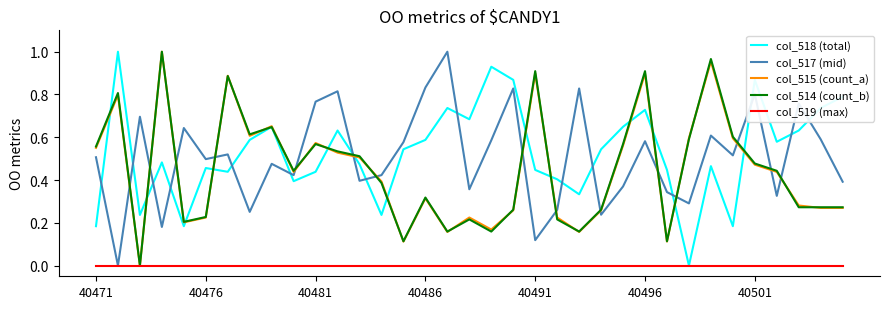

How many times do col_514 (count_b) and col_517 (mid) cross each other?

15